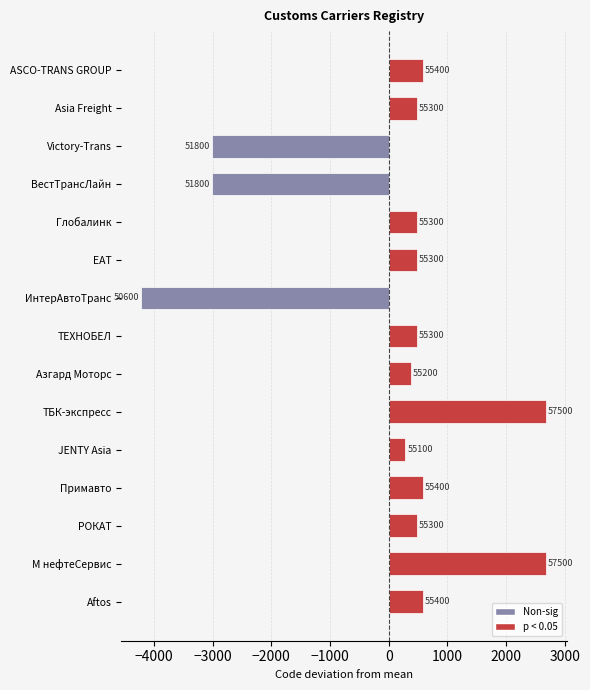

Are the bars horizontal?

Yes